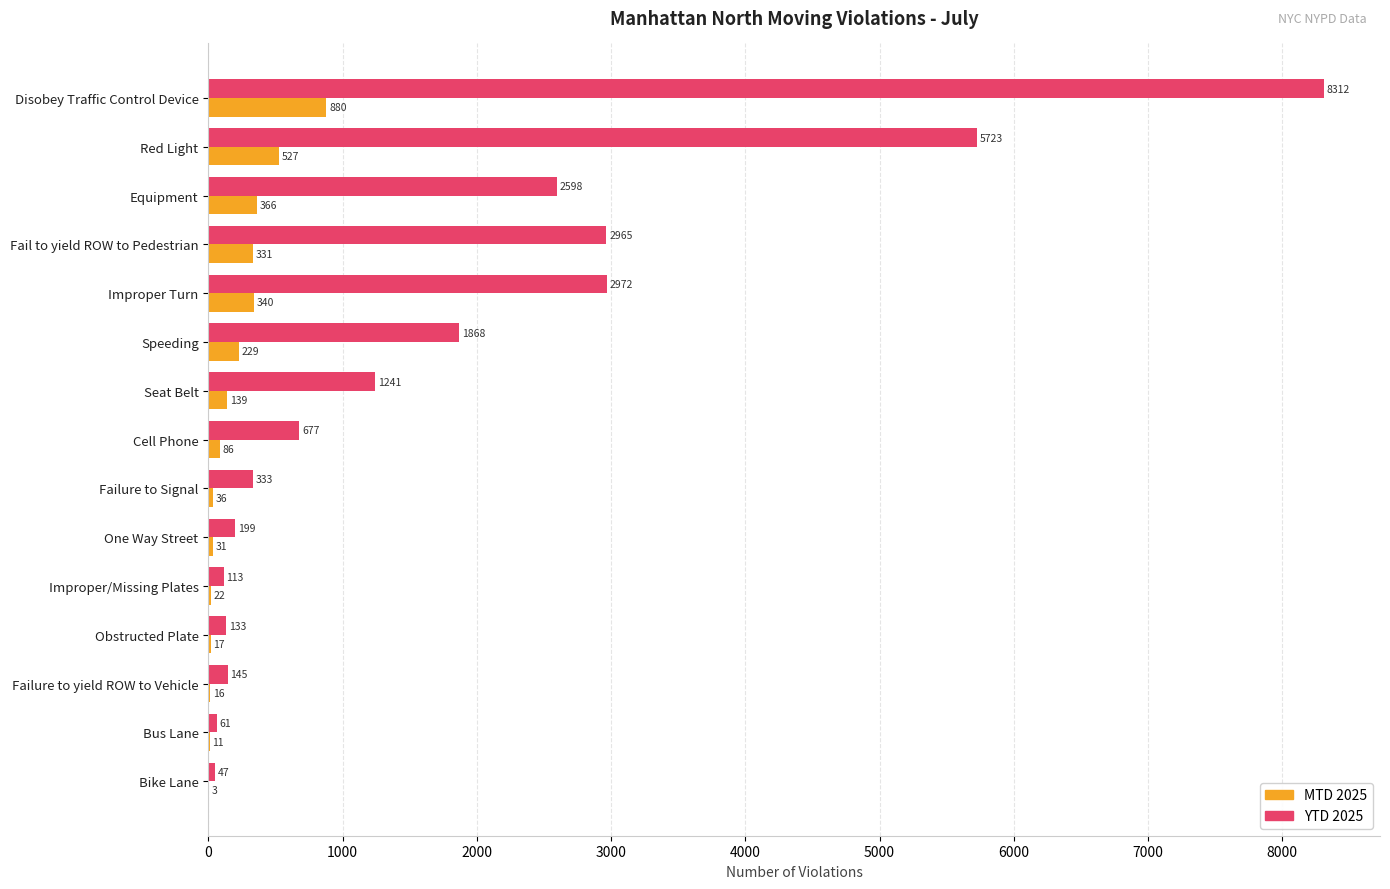

Is the value of YTD 2025 at Failure to Signal greater than the value of MTD 2025 at Red Light?

No